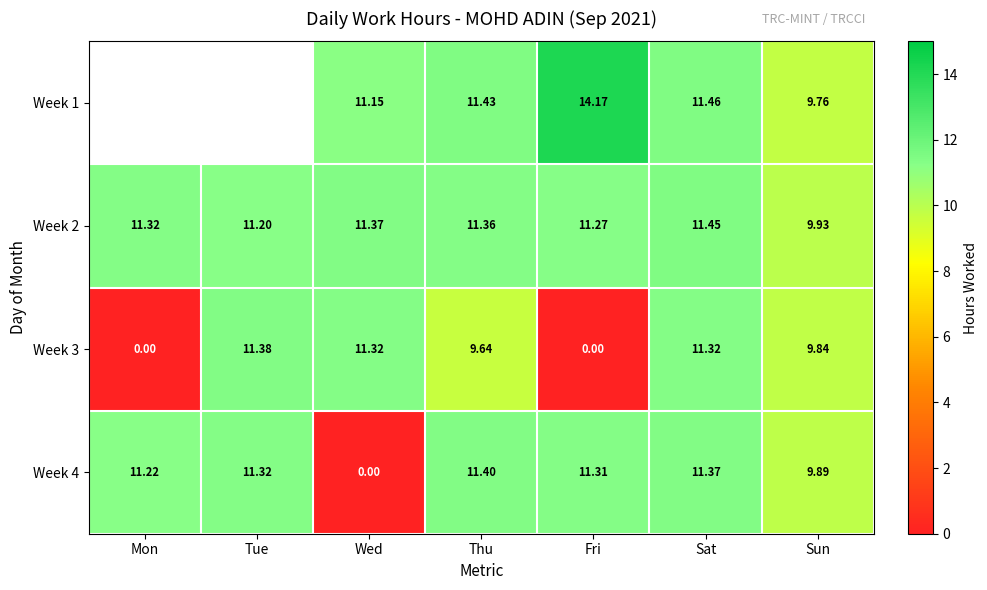

The Week 4 series shows 7.9 at Fri. True or false?

False